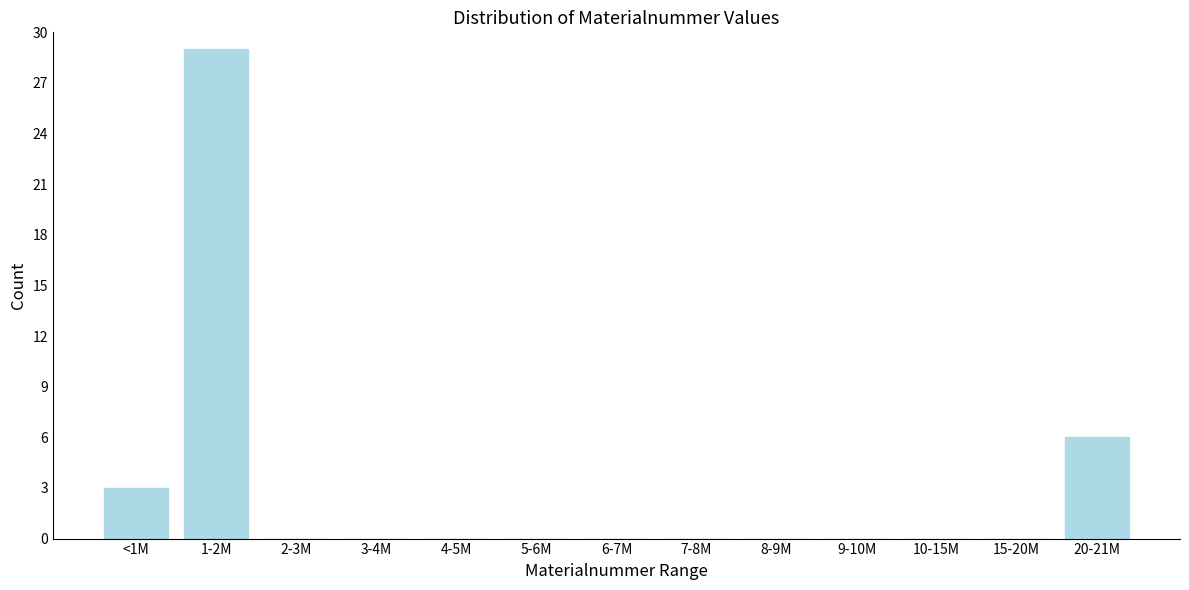

Reading left to right, transcribe all the data shown in this chart.

<1M=3	1-2M=29	2-3M=0	3-4M=0	4-5M=0	5-6M=0	6-7M=0	7-8M=0	8-9M=0	9-10M=0	10-15M=0	15-20M=0	20-21M=6